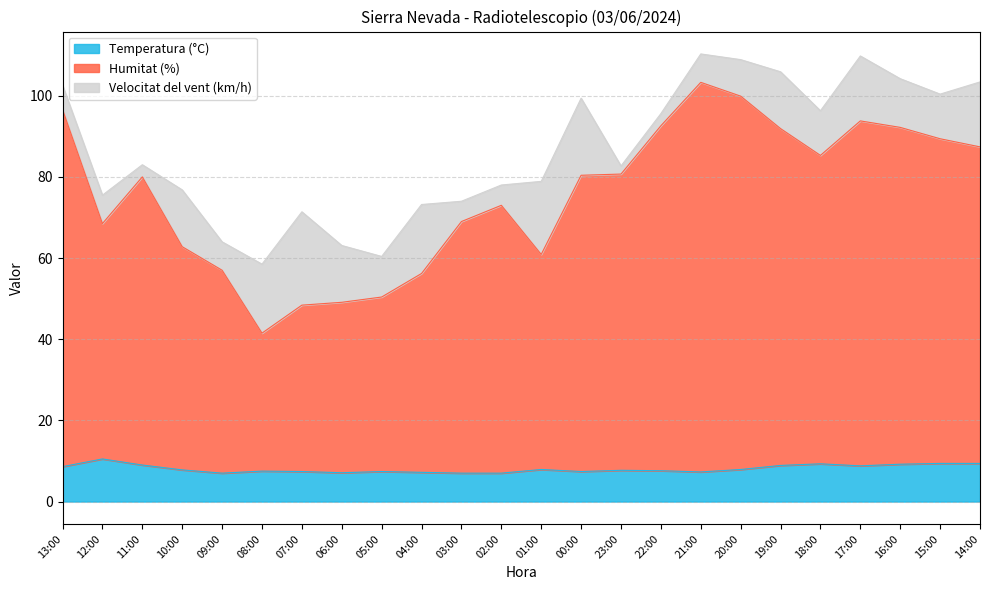

Where does the Humitat (%) series first go above 80?

13:00